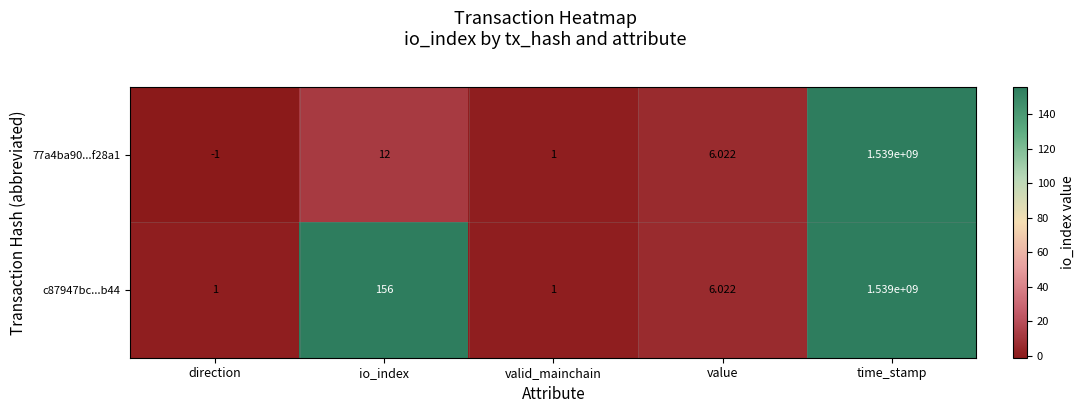

Where does the 77a4ba90...f28a1 series first go above 6?

io_index